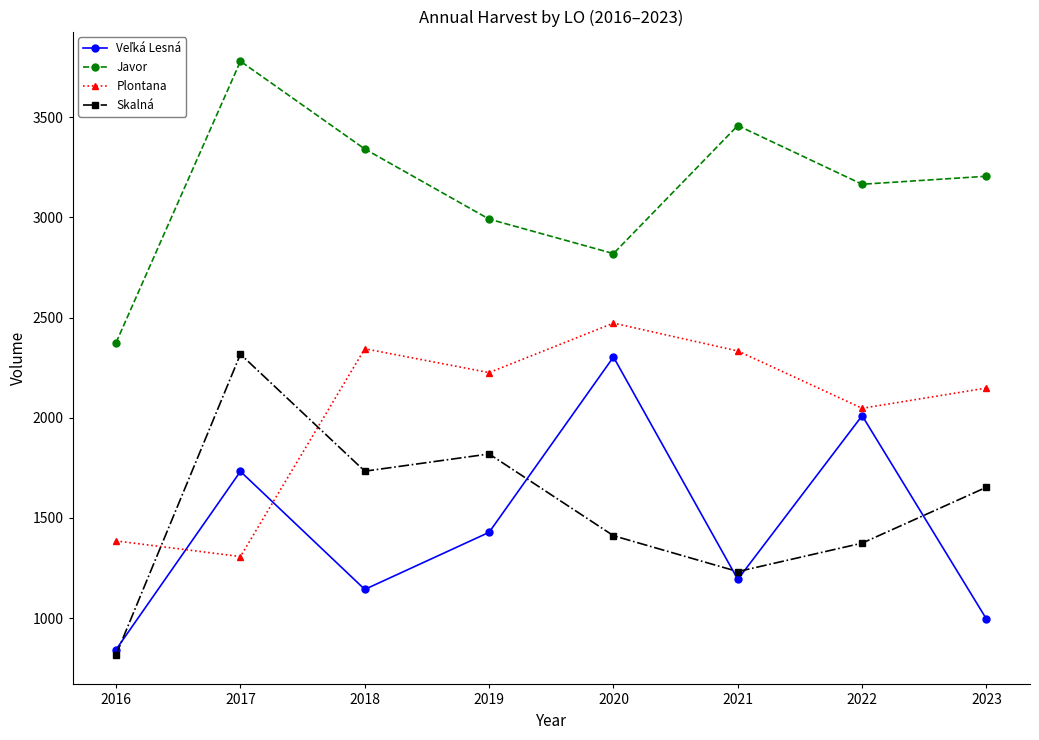

True or false: Skalná and Plontana intersect in this chart.

True